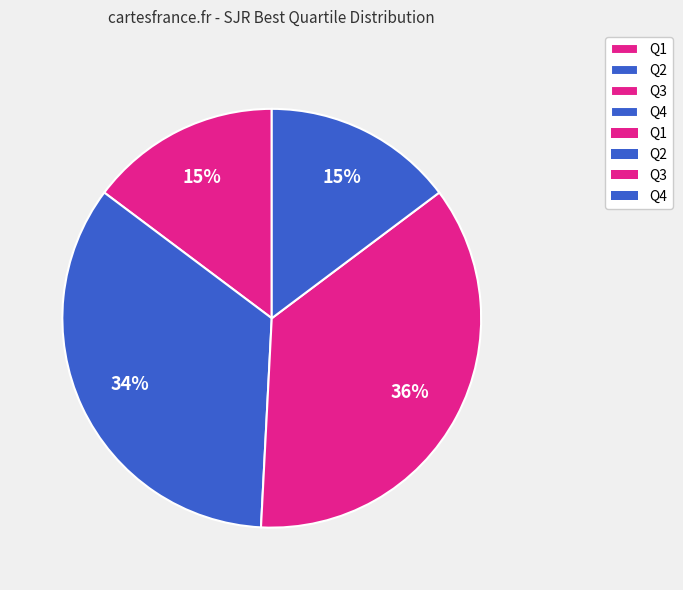

How many slices are in this pie chart?

4